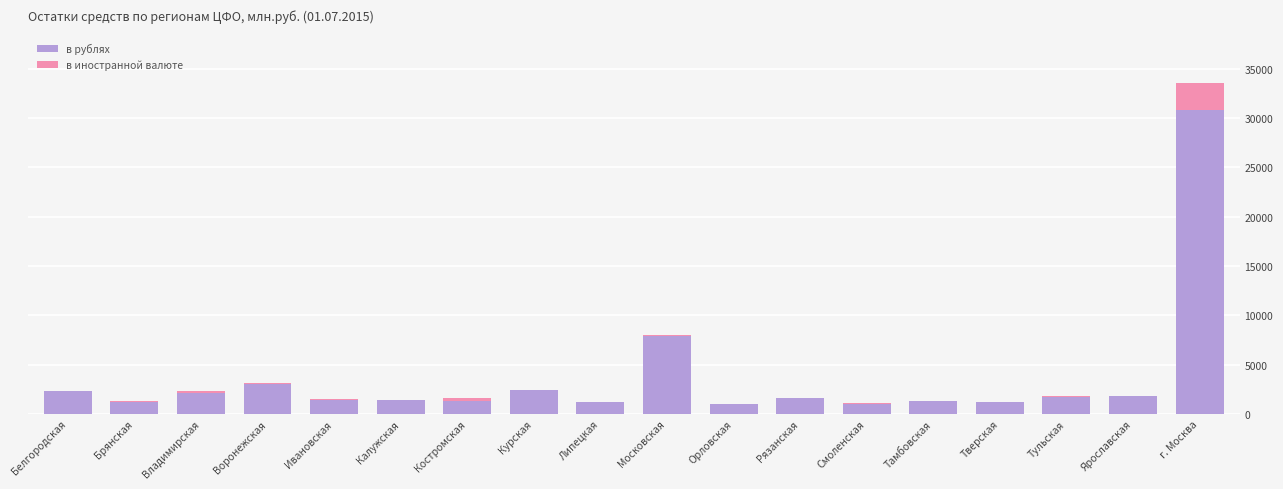

What is the sum of all в рублях values?

64813